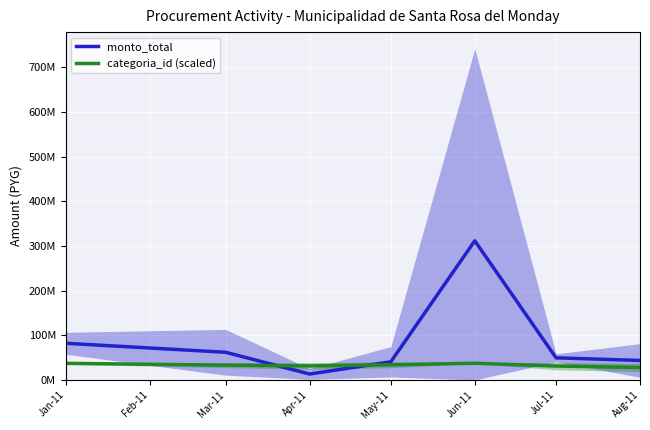

Is this an area chart (filled region under the line)?

No